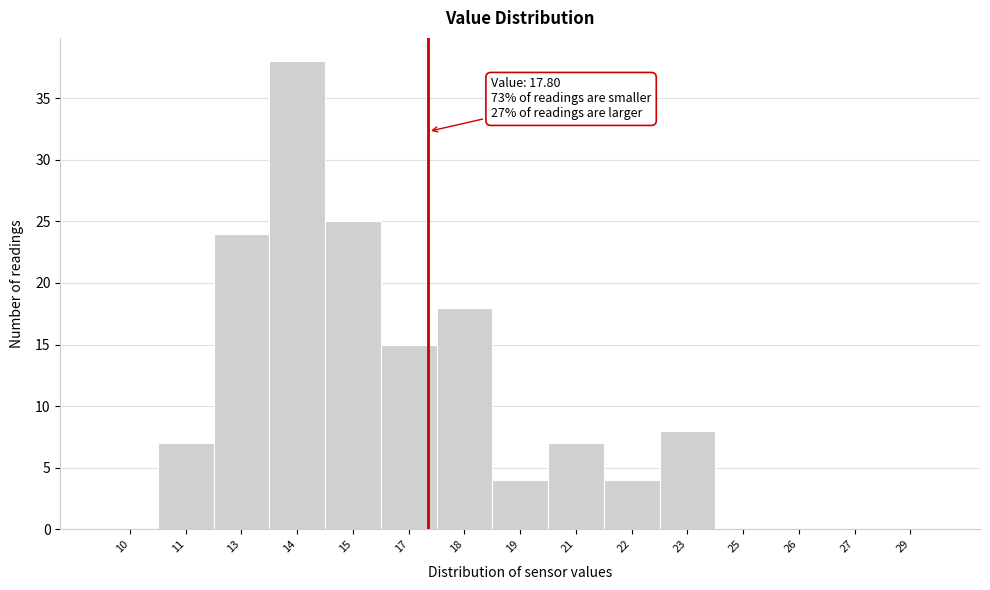

Reading left to right, what are all the values shown in this chart?

10=0	11=7	13=24	14=38	15=25	17=15	18=18	19=4	21=7	22=4	23=8	25=0	26=0	27=0	29=0